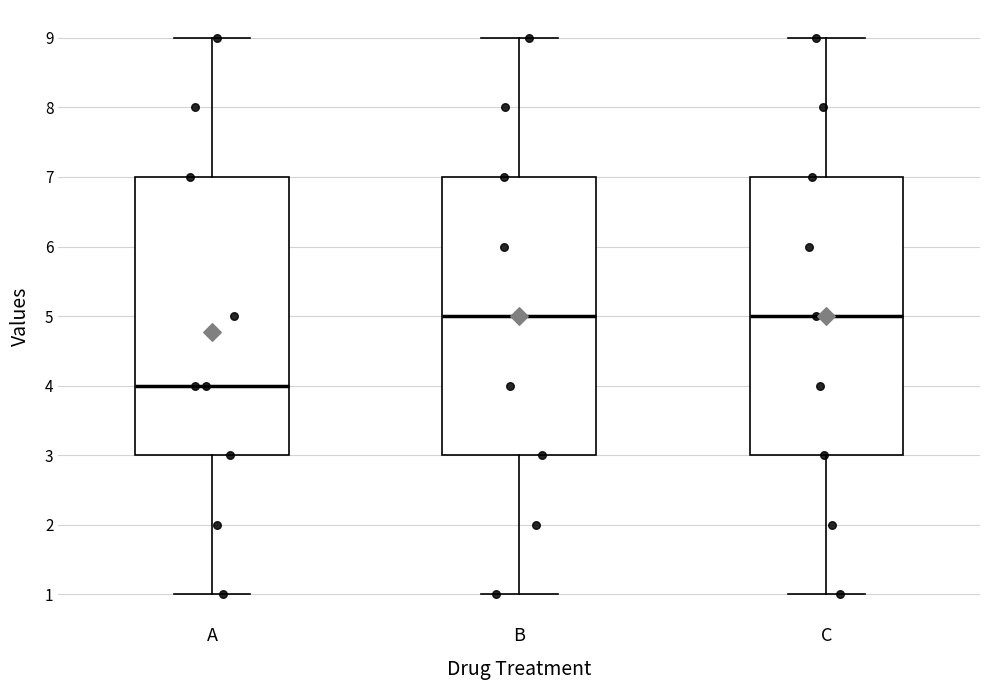

Where does the lower whisker of the box for A end on the y-axis? The values are not printed on the chart, so give them approximately, as read against the axis.

1